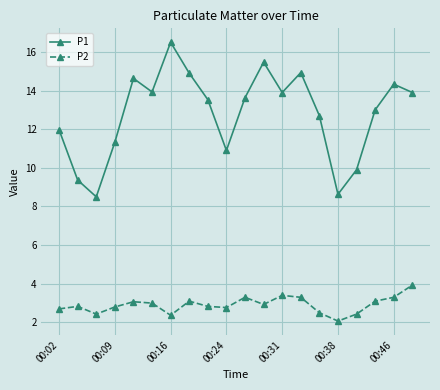

True or false: P2 and P1 cross at least once.

False